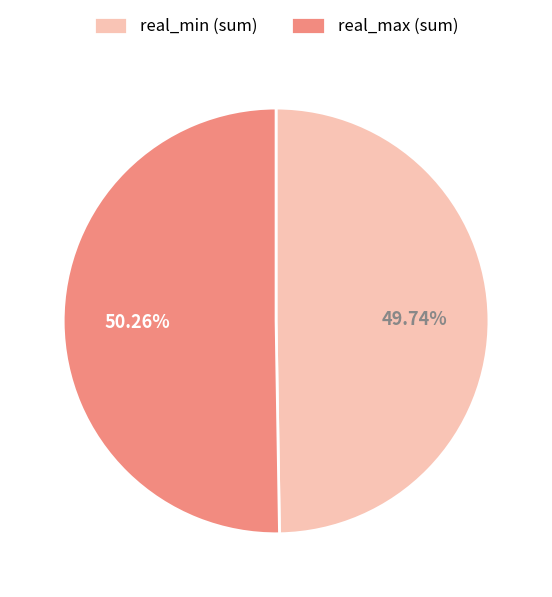

Which category accounts for the majority?

real_max (sum)